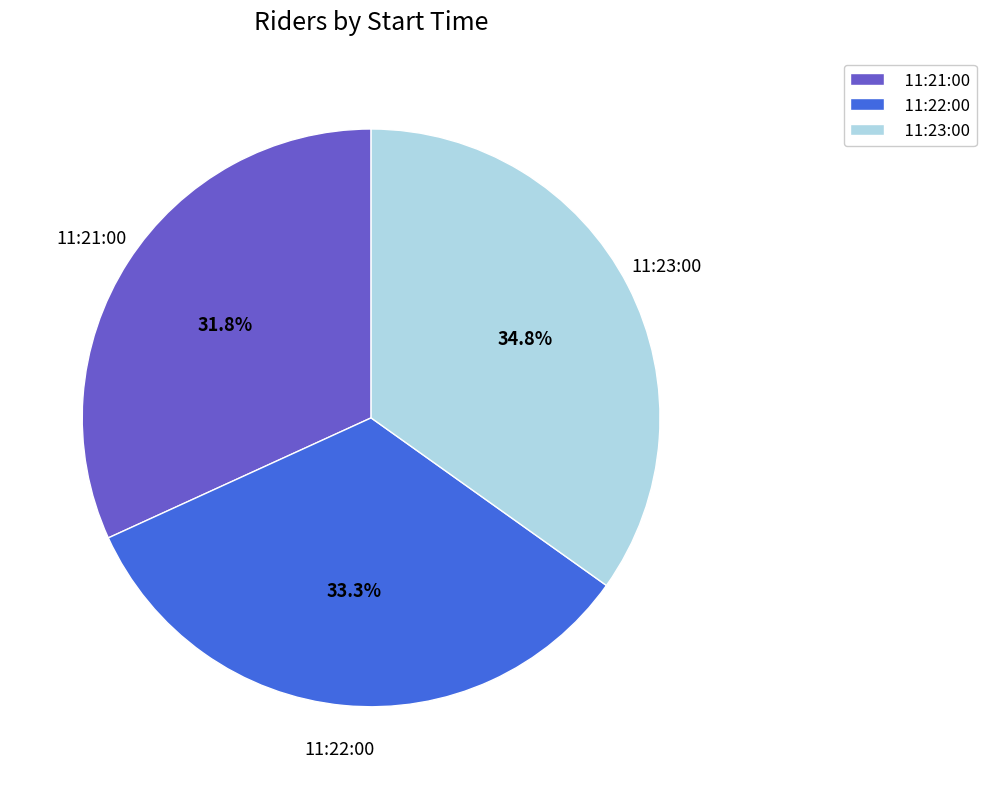

Count the number of slices in the pie.

3